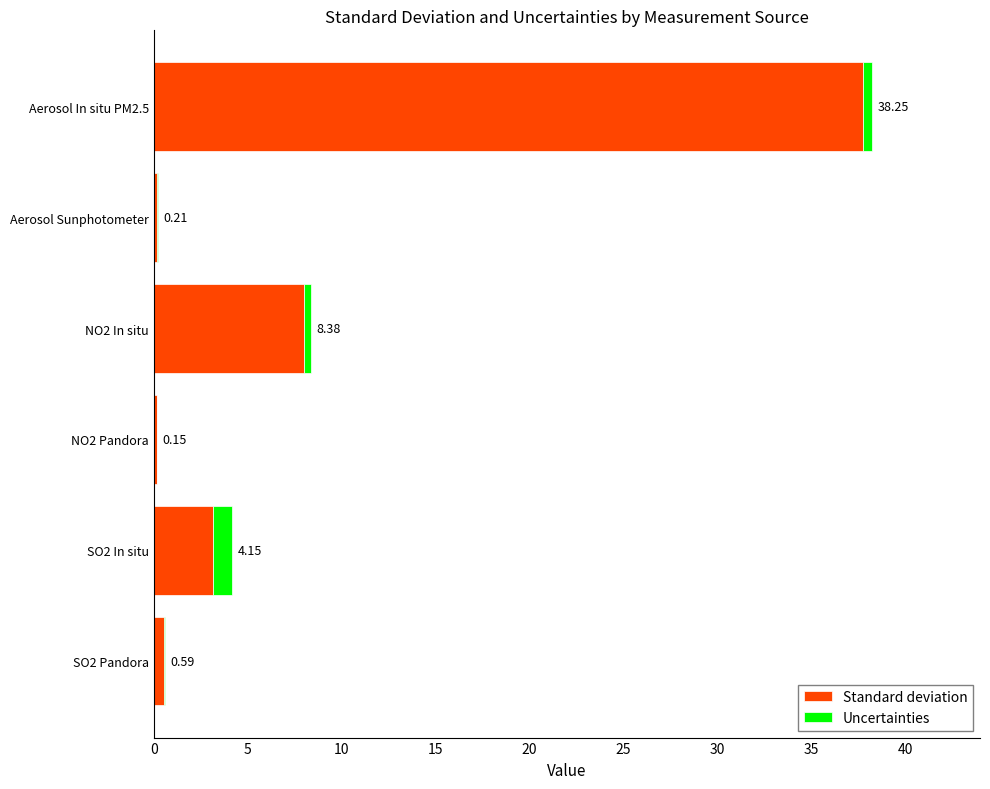

What is the sum of all Standard deviation values?

49.8